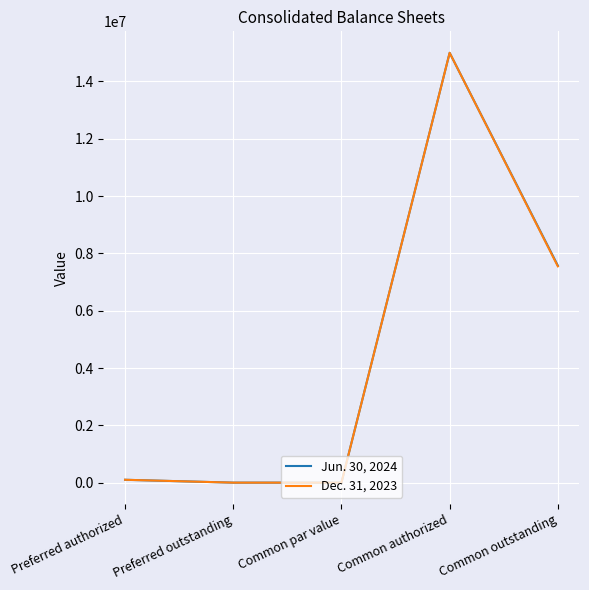

Is it true that Dec. 31, 2023 equals 7548217 at Common outstanding?

True